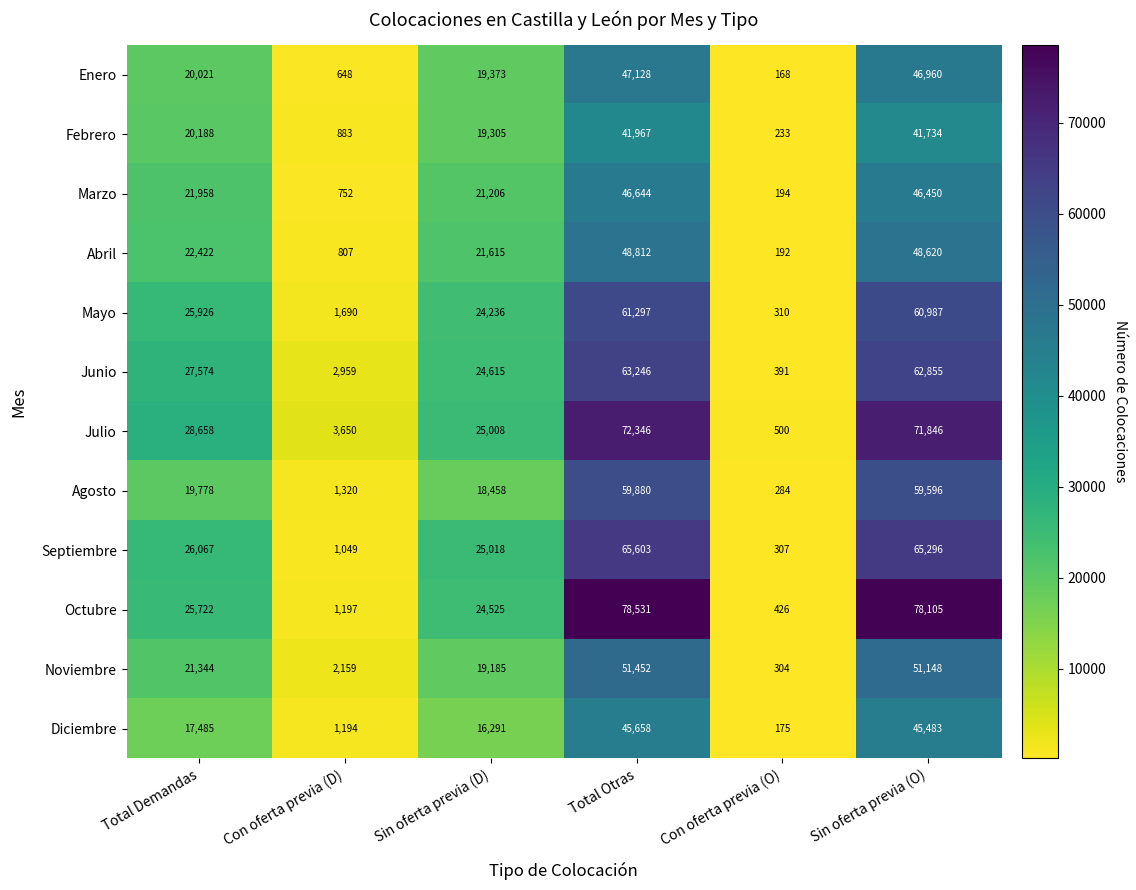

Rank the series by their maximum value, from lowest to highest.

Febrero, Diciembre, Marzo, Enero, Abril, Noviembre, Agosto, Mayo, Junio, Septiembre, Julio, Octubre